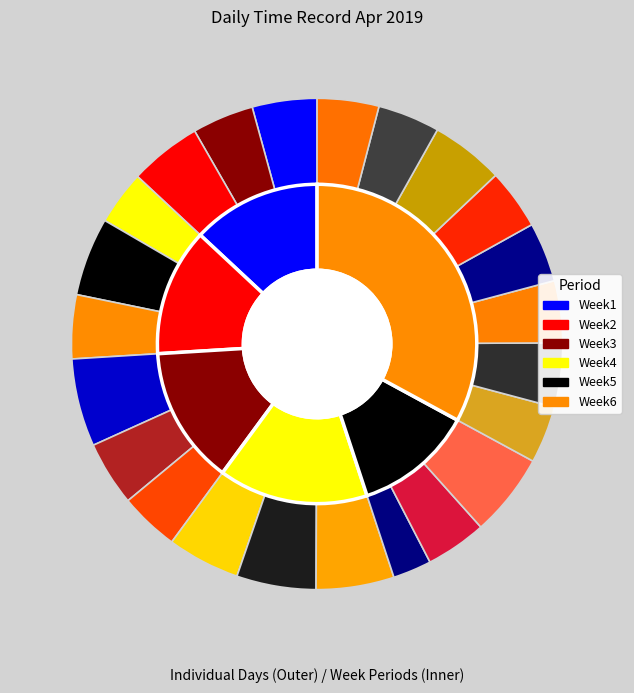

What is the ratio of the value at 19-Fri to the value at 18-Thu?

1.0